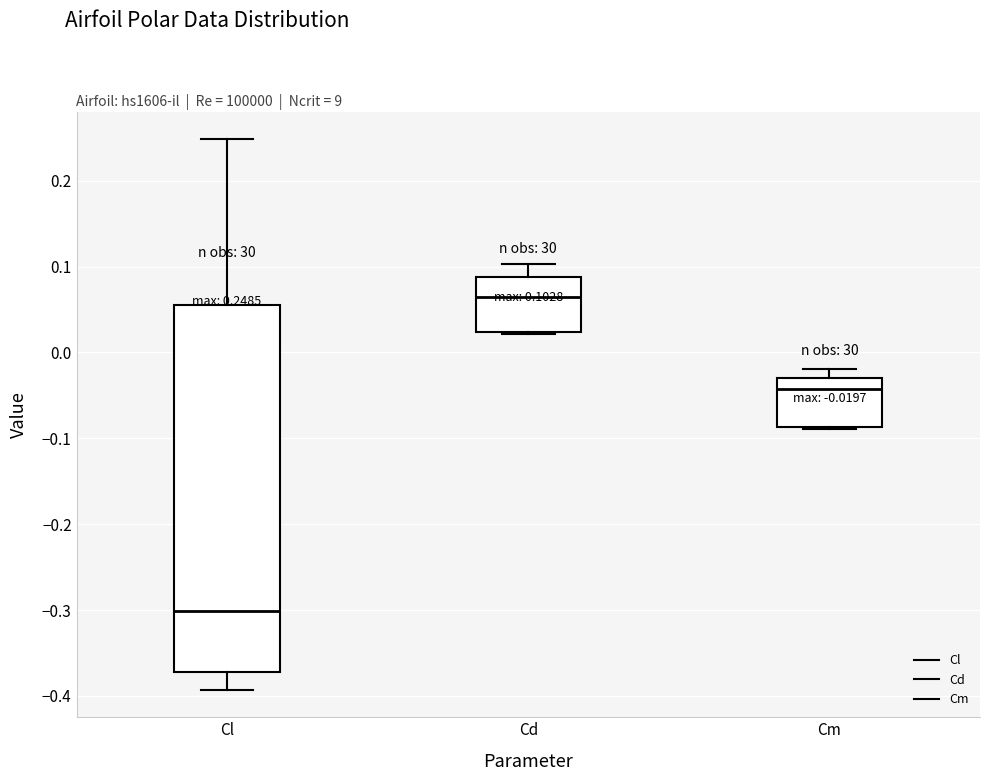

Which box is the tallest, from its lower edge to its upper edge?

Cl